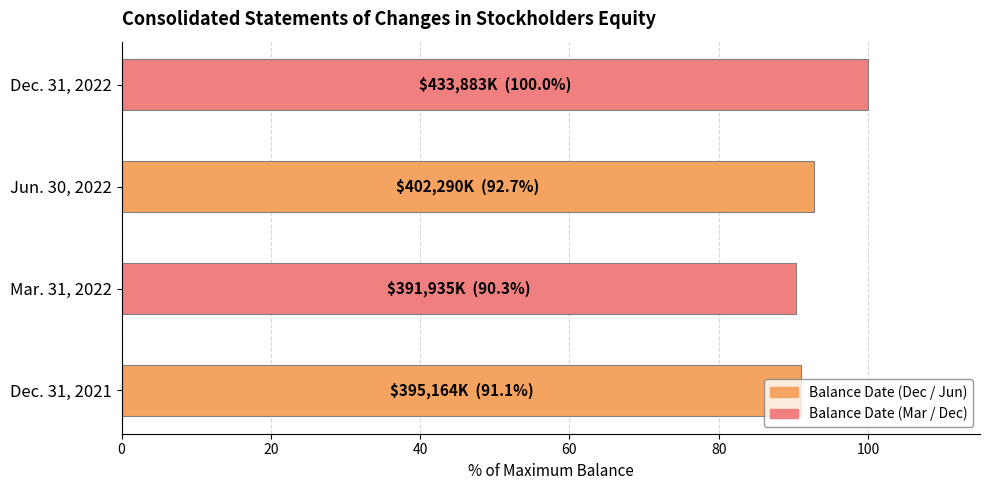

The value at Jun. 30, 2022 is 92.7. True or false?

True